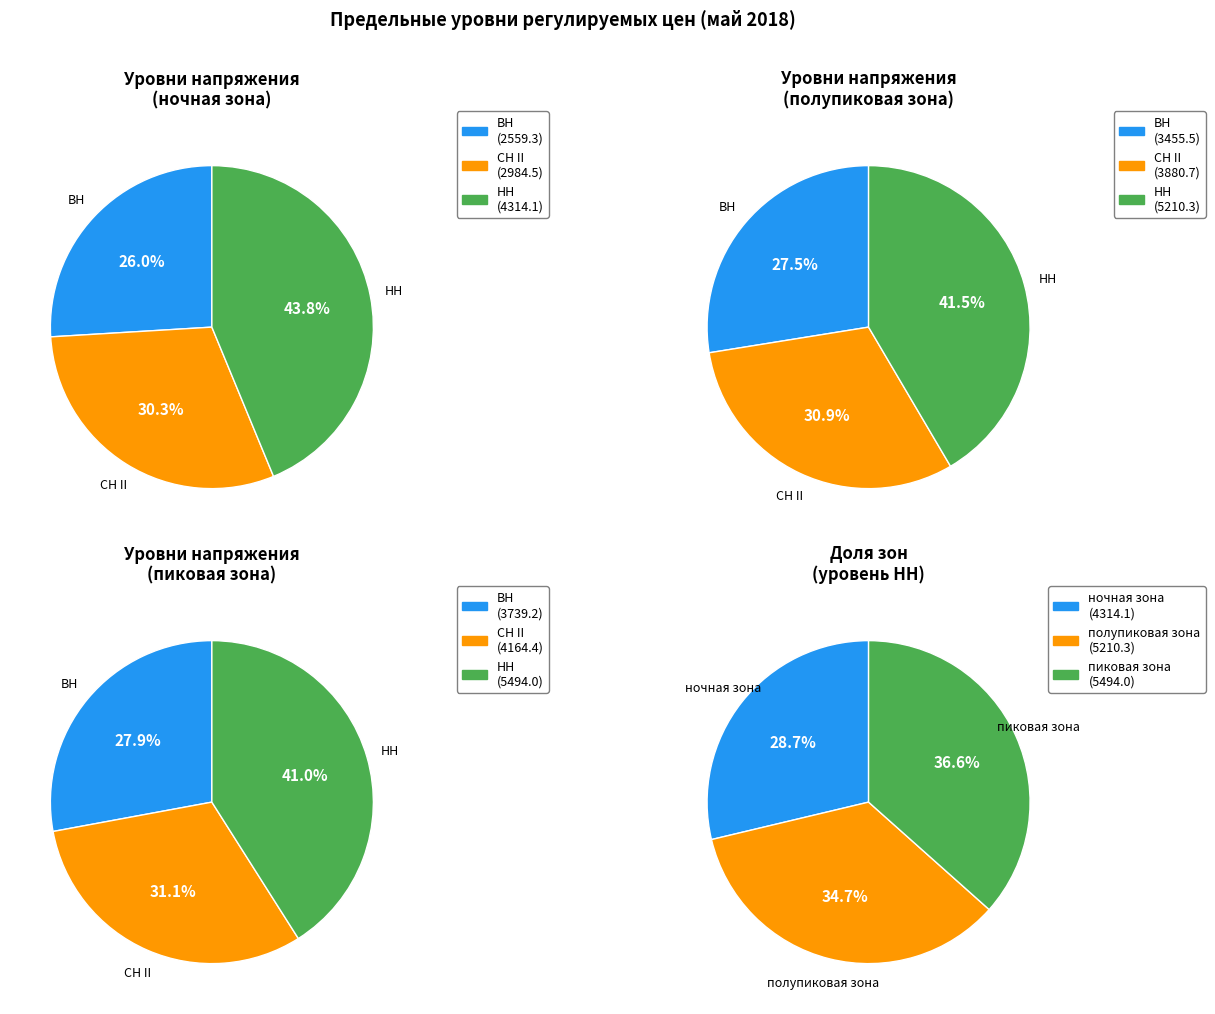

True or false: СН II accounts for 38% of the total.

False